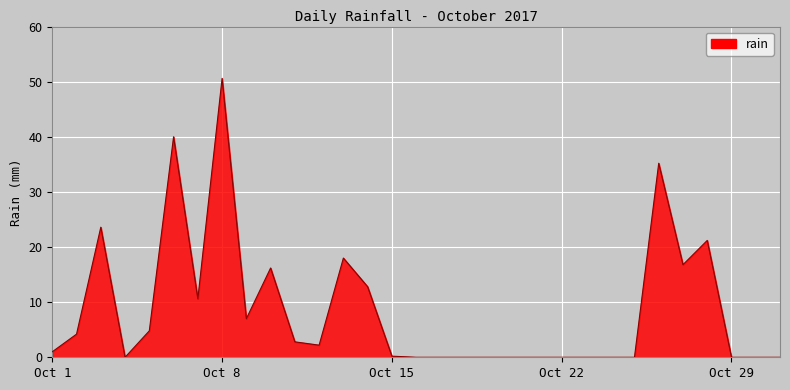

What is the greatest value displayed?

50.6